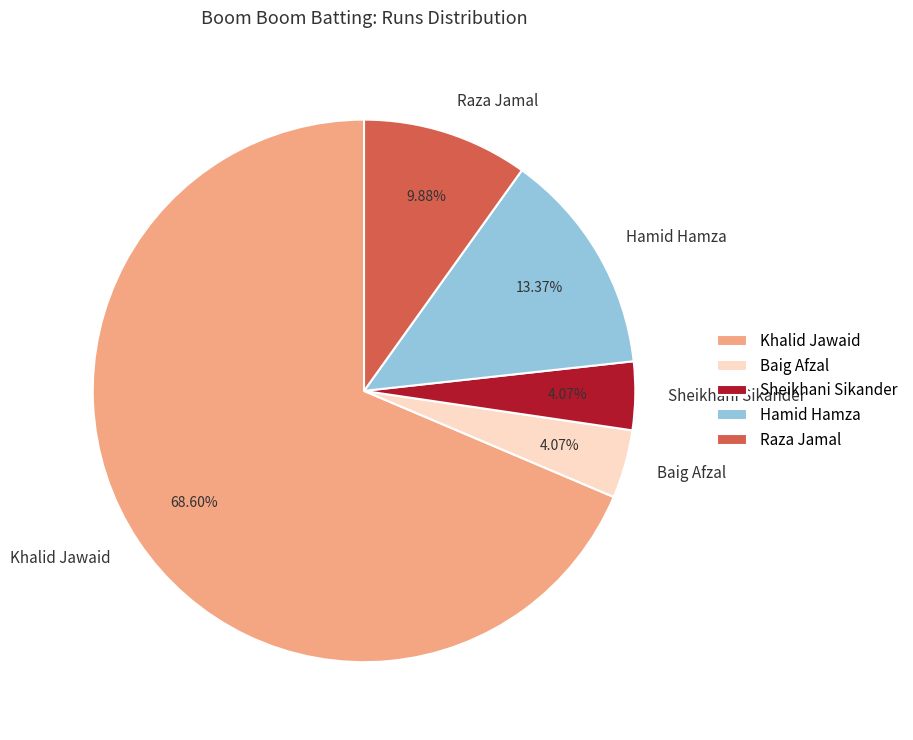

Which category accounts for the majority?

Khalid Jawaid